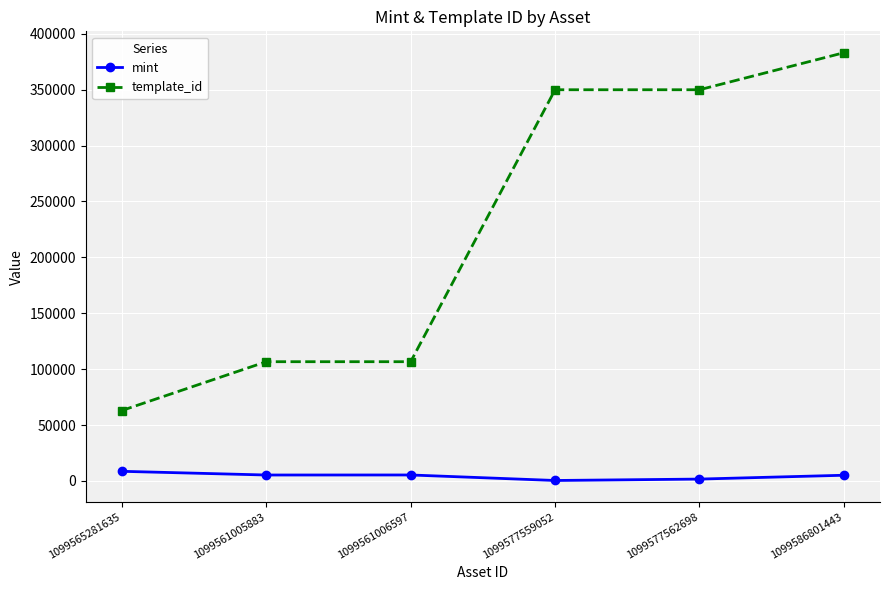

True or false: mint has a value of 1634 at 1099577562698.

True